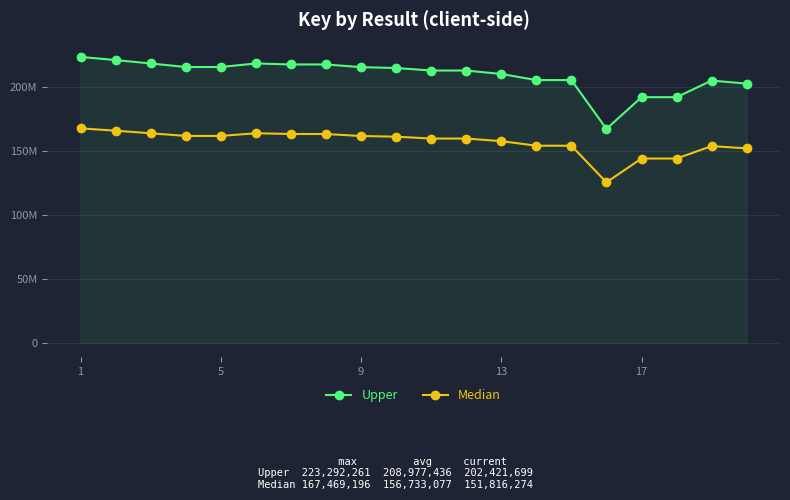

What are all the series names shown in the legend?

Upper, Median